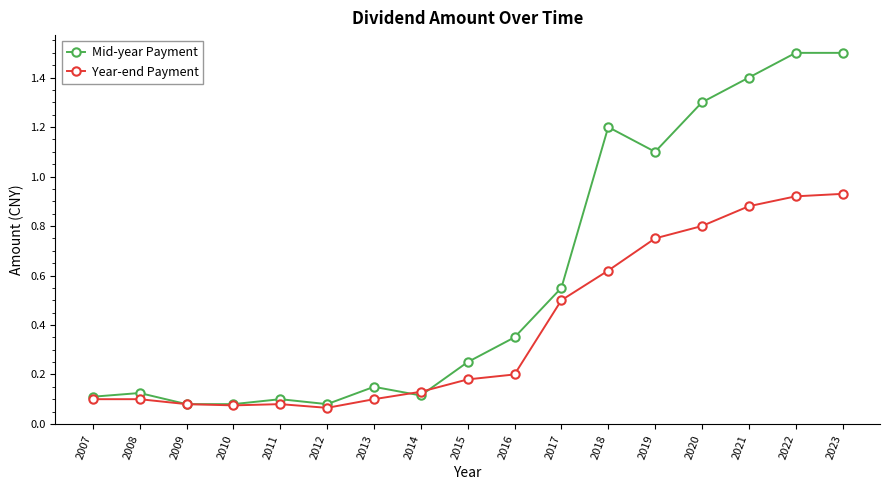

What is the highest value of the Mid-year Payment series?

1.5